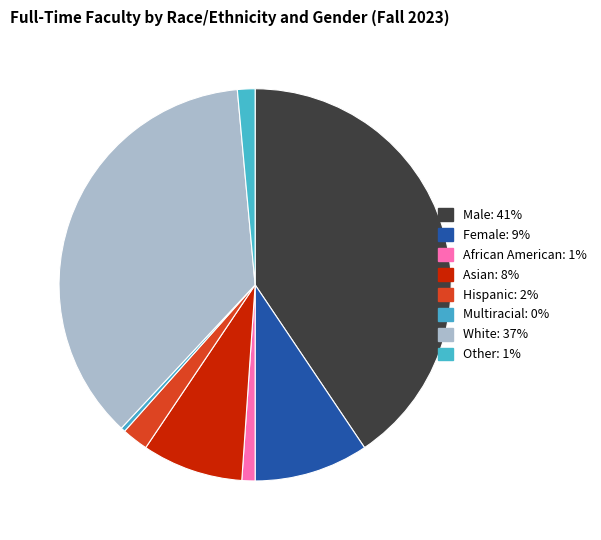

Count the number of slices in the pie.

8